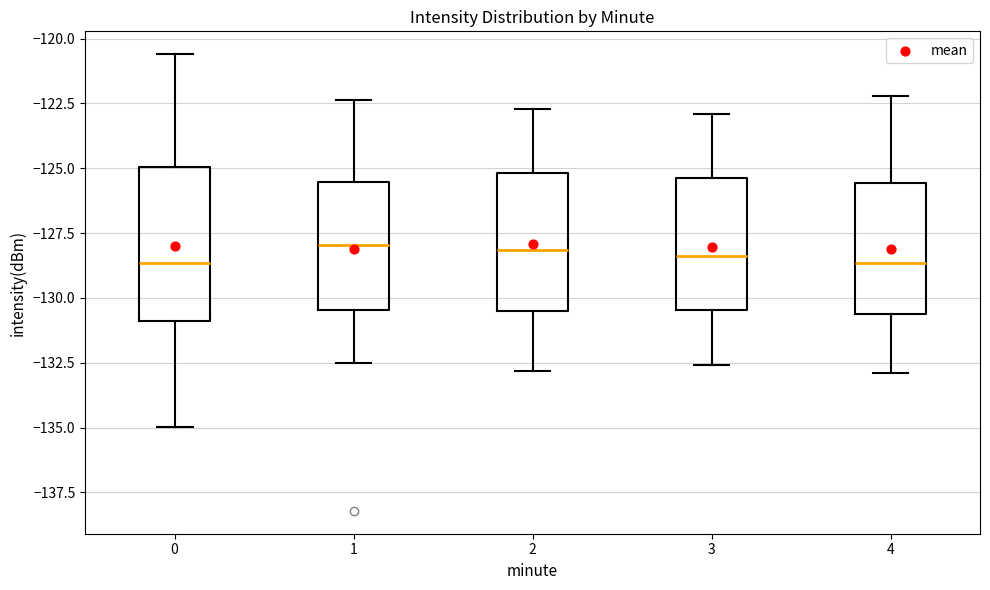

Comparing the boxes themselves (not the whiskers), which one is the tallest?

0